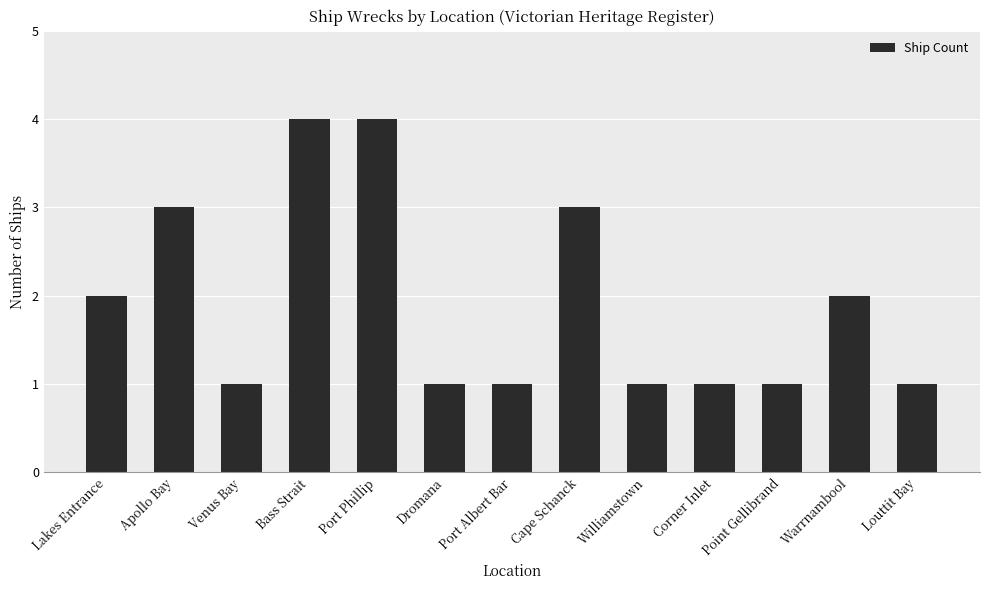

What is the change in value from Apollo Bay to Port Phillip?

+1